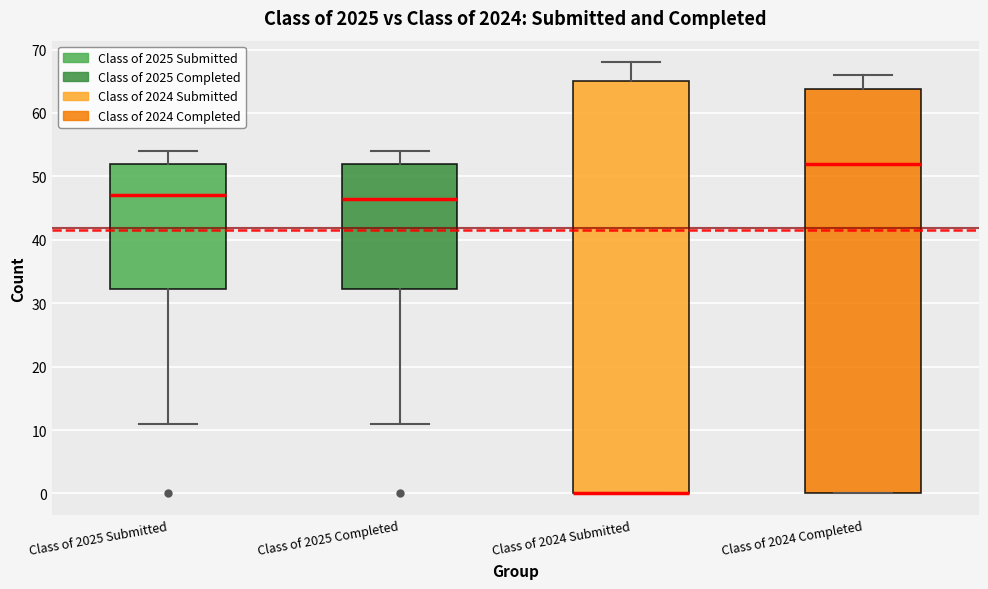

Where does the median line of the box for Class of 2024 Completed sit on the y-axis? The values are not printed on the chart, so give them approximately, as read against the axis.

52